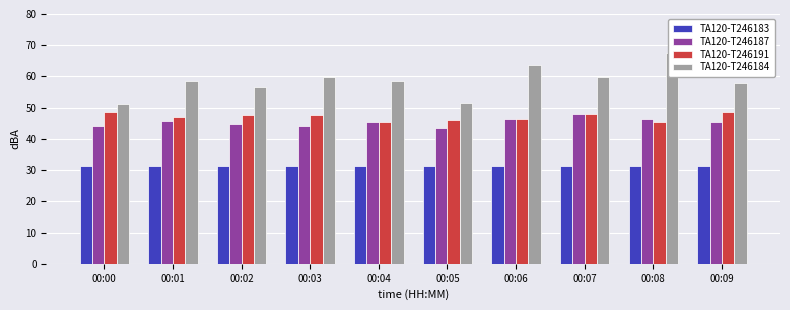

Reading left to right, what are all the values shown in this chart?

TA120-T246183: 31.3	31.3	31.3	31.4	31.3	31.3	31.4	31.4	31.3	31.4
TA120-T246187: 44.1	45.7	44.9	44.2	45.4	43.4	46.3	48.0	46.3	45.4
TA120-T246191: 48.6	46.9	47.5	47.7	45.4	45.9	46.4	48.0	45.5	48.6
TA120-T246184: 51.2	58.5	56.6	59.9	58.7	51.5	63.8	59.8	67.4	57.9